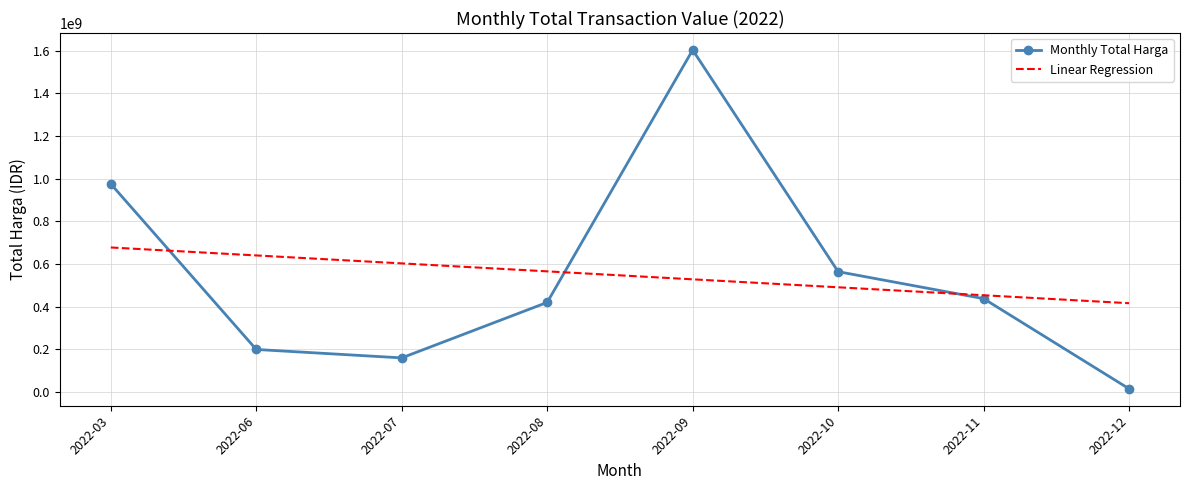

List the series in order of their peak value, highest first.

Monthly Total Harga, Linear Regression